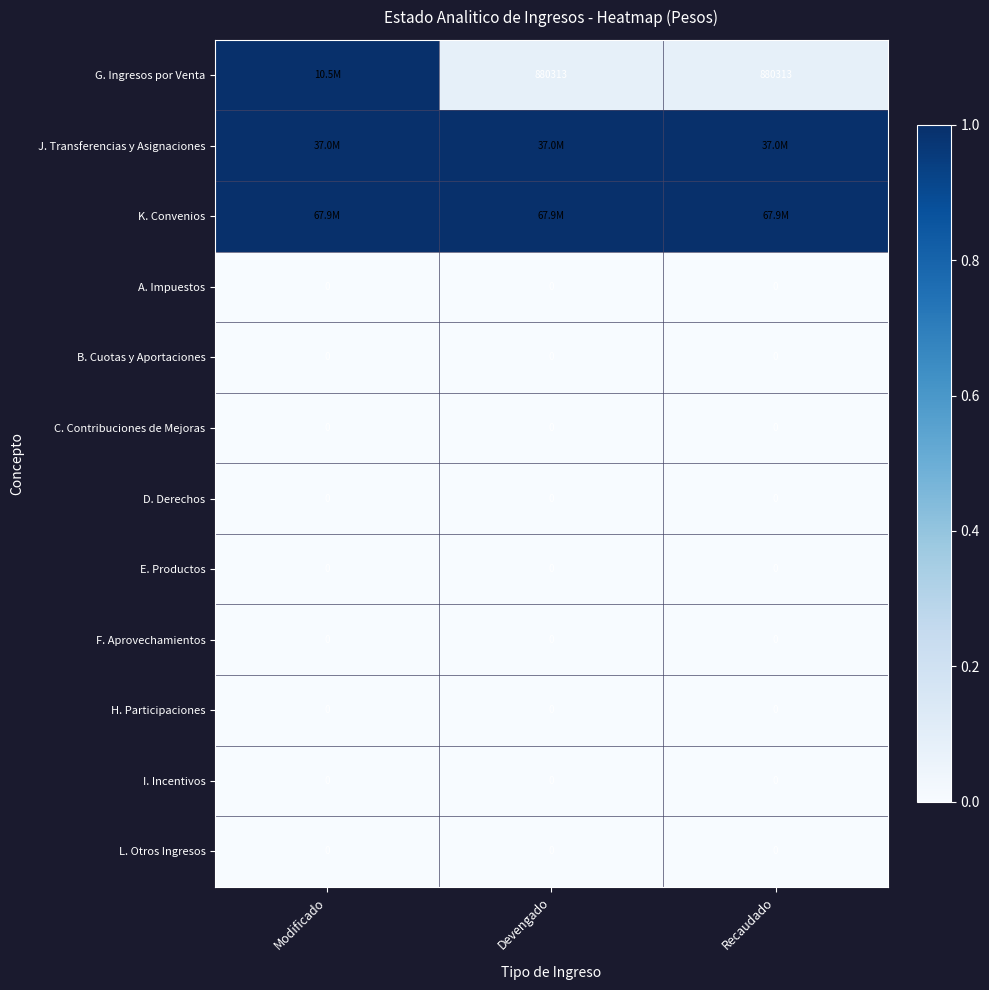

The B. Cuotas y Aportaciones series shows 0 at Modificado. True or false?

True